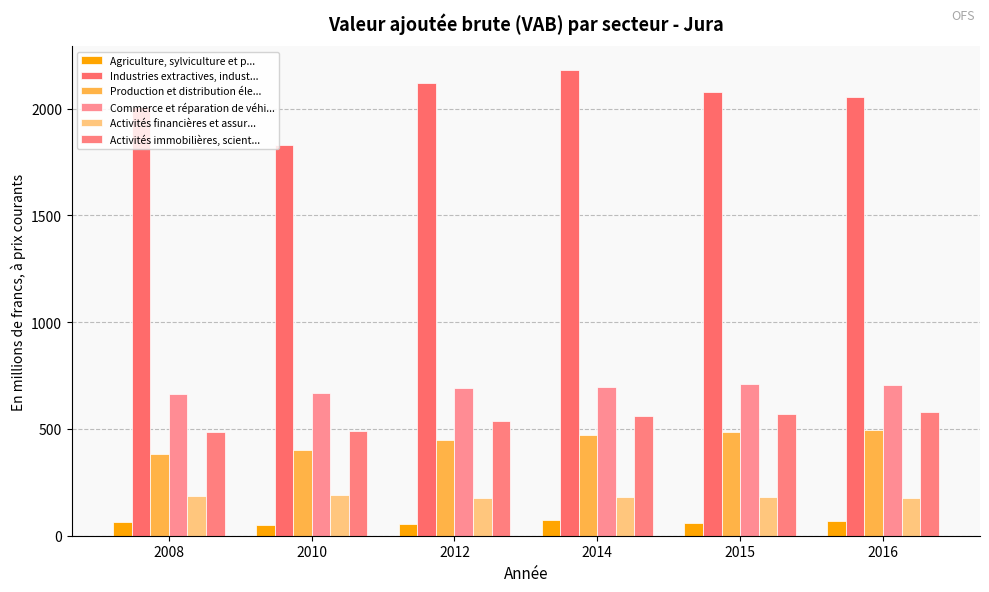

What is the highest value of the Activités immobilières, scient... series?

580.7